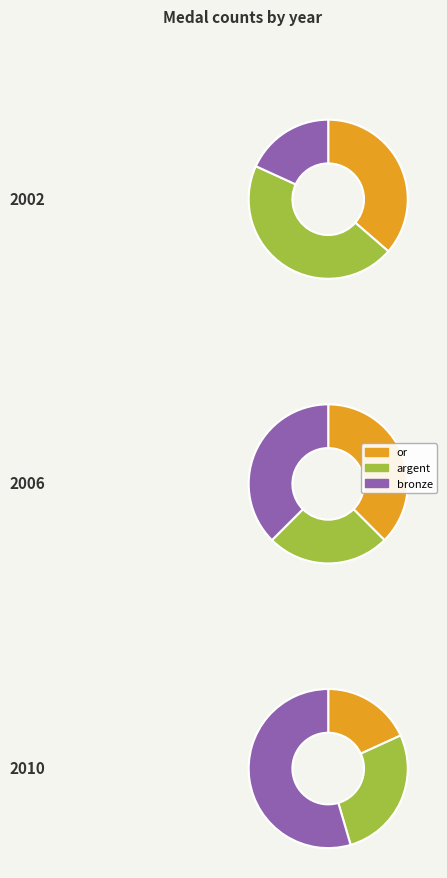

Does argent represent more than half of the total?

No